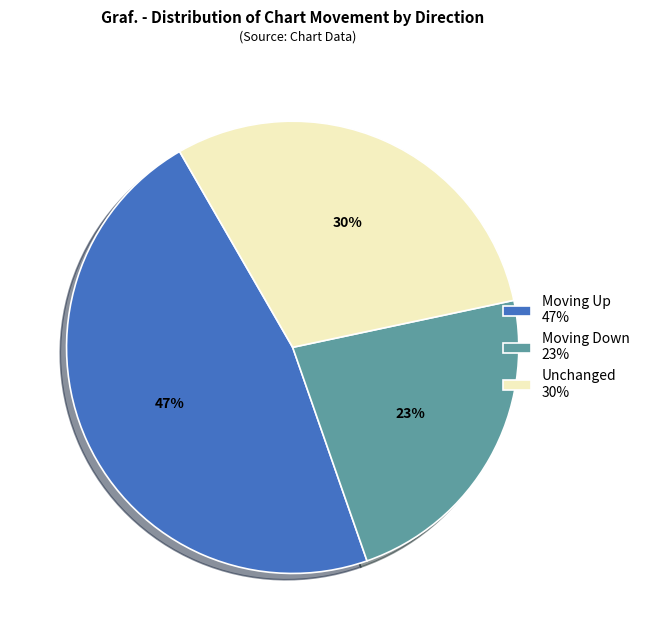

Which slice is the largest?

Moving Up 47%